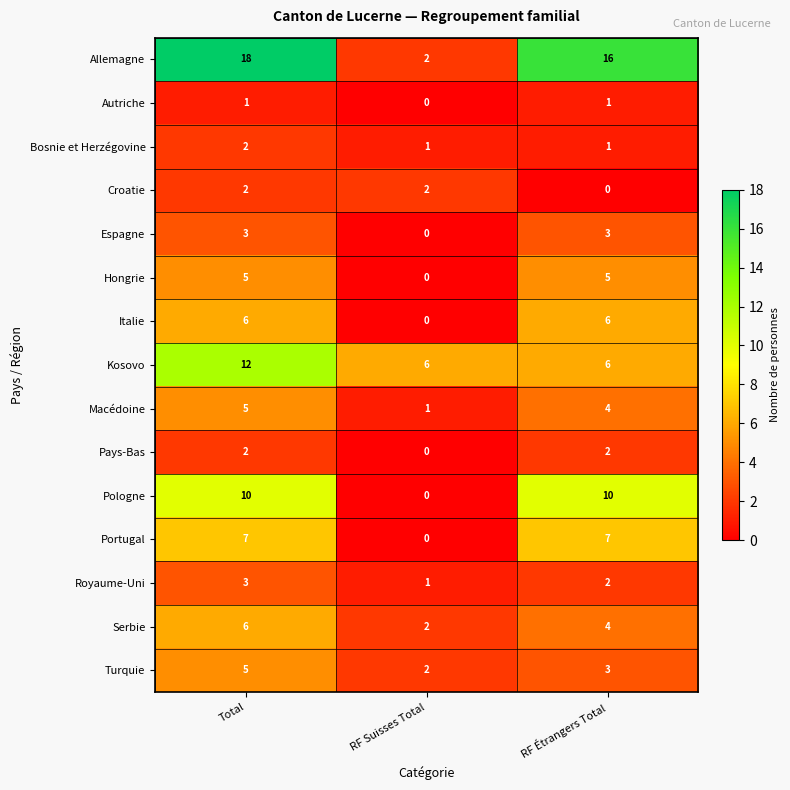

What is the sum of all Portugal values?

14